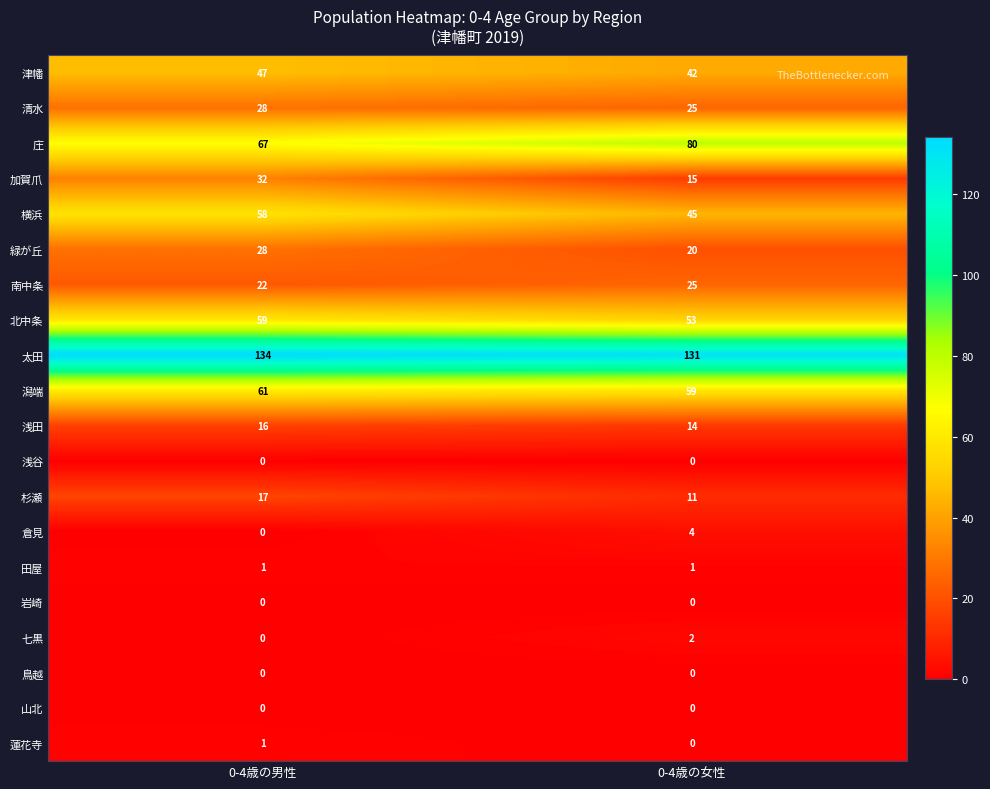

Is the value of 潟端 at 0-4歳の男性 greater than the value of 七黒 at 0-4歳の女性?

Yes